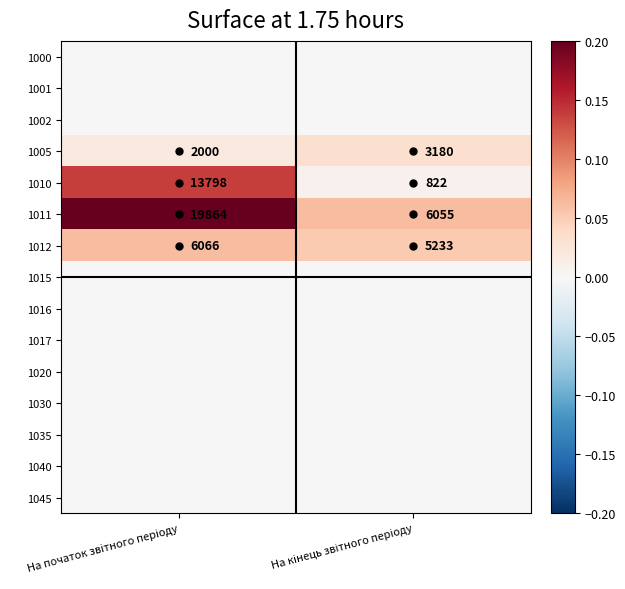

What is the sum of all 1010 values?

14620